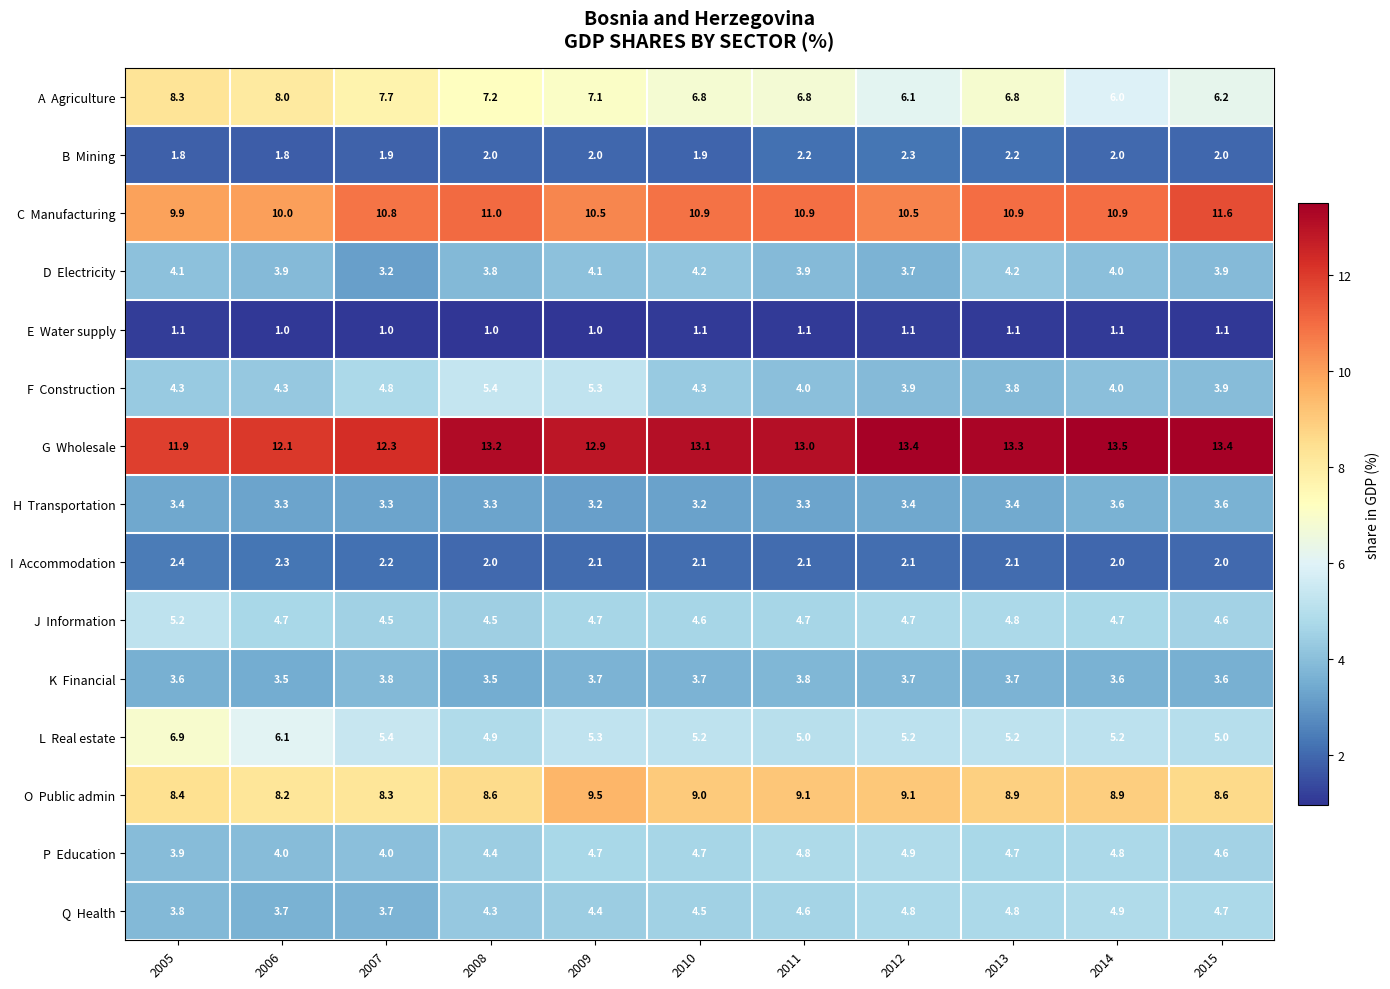

What is the total value across all series at 2011?

79.3